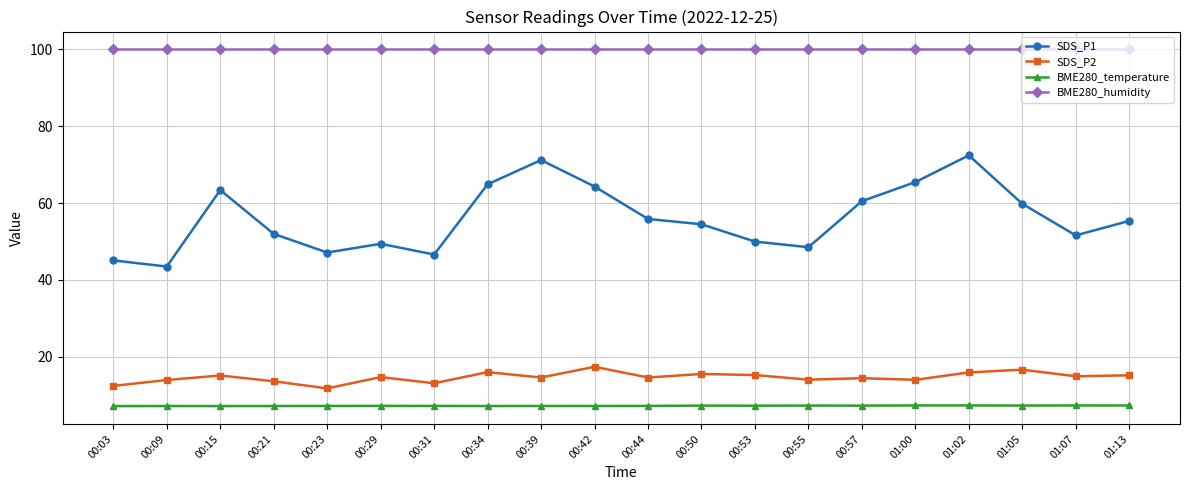

Count the number of data series in this chart.

4